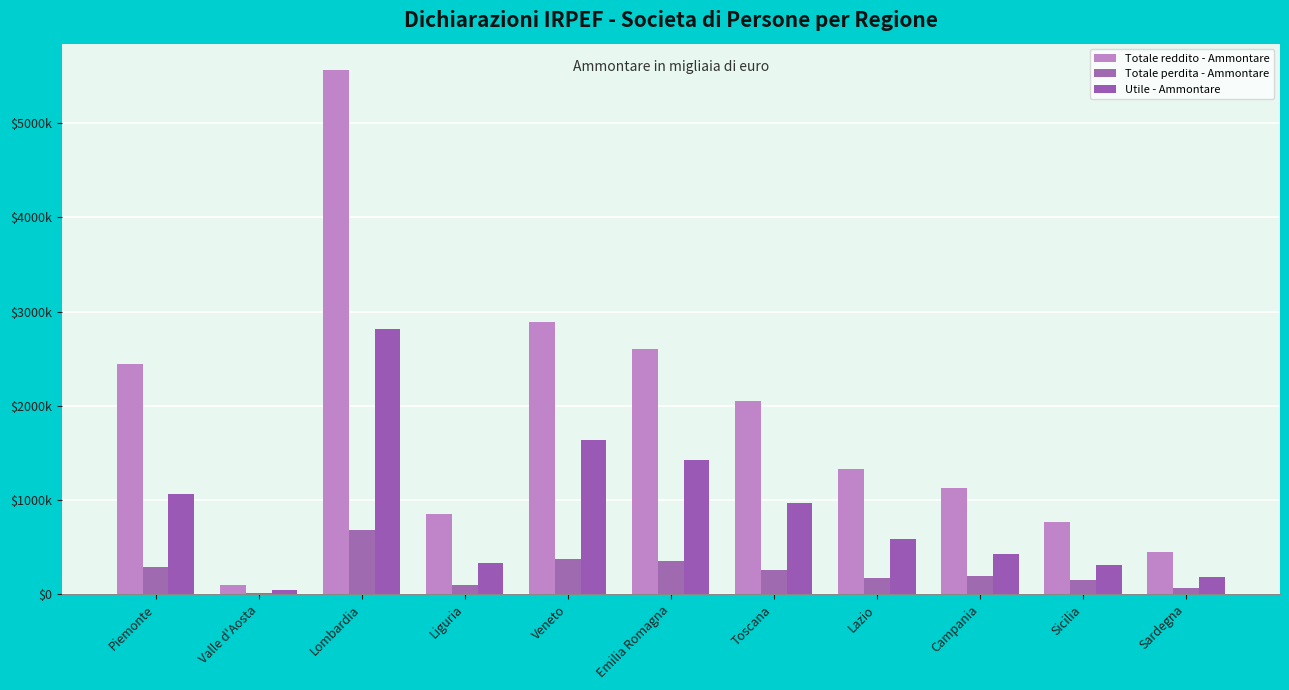

List the series in order of their overall mean, highest first.

Totale reddito - Ammontare, Utile - Ammontare, Totale perdita - Ammontare